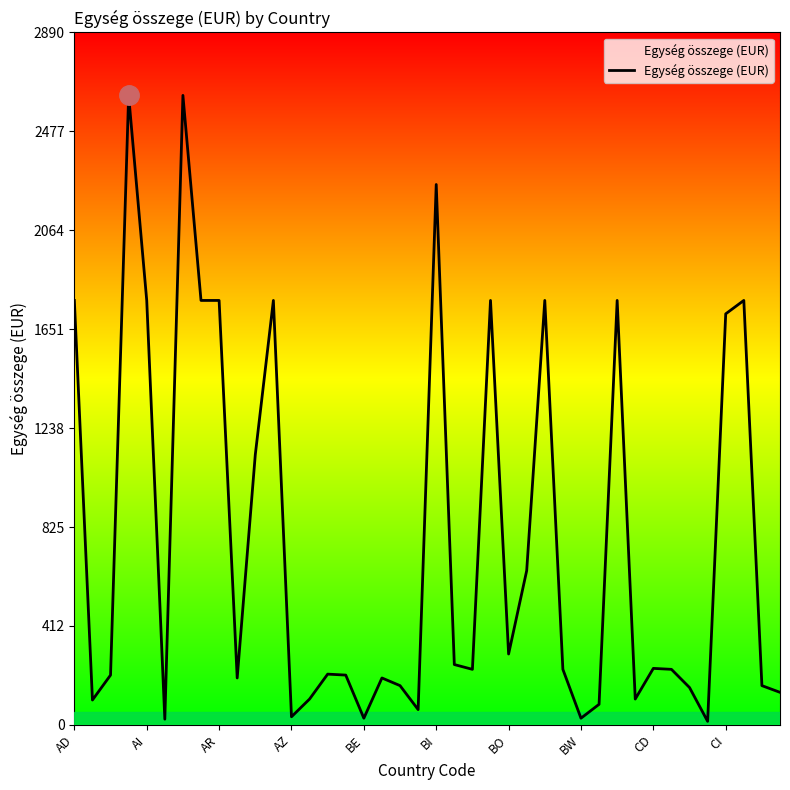

What is the maximum value shown in the chart?

2628